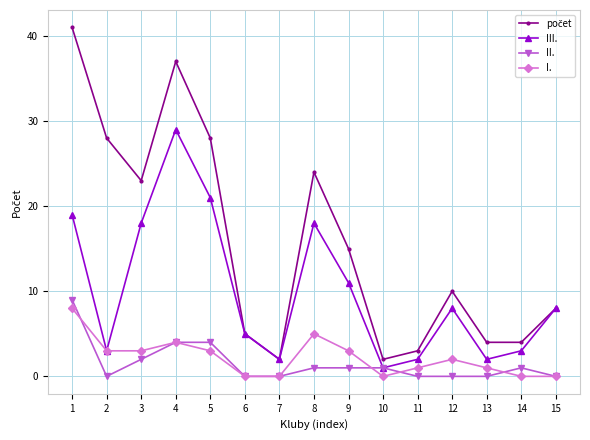

True or false: II. has a value of -3 at 2.

False